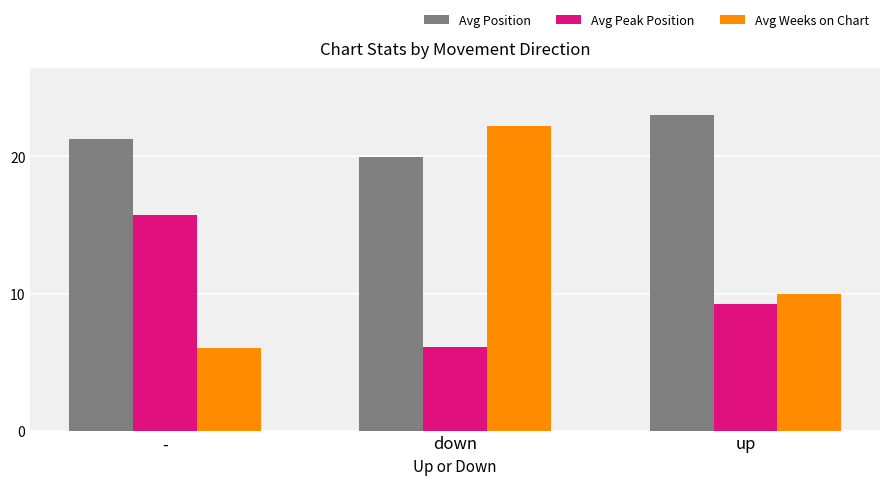

Is it true that Avg Peak Position equals 15.5 at up?

False